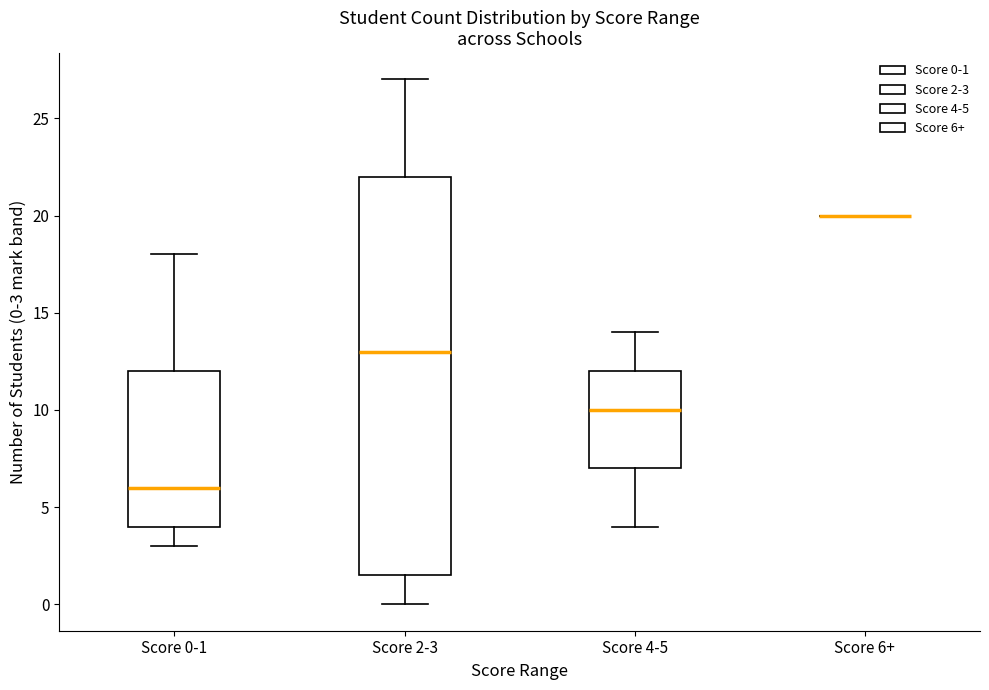

Reading left to right, read every box against the y-axis: the position of its median line, the range the box covers, and the ends of its whiskers. The values are not printed on the chart, so give them approximately, as read against the axis.

Score 0-1: median 6.0, box 4.0 to 12.0, whiskers 3.0 to 18.0
Score 2-3: median 13.0, box 1.5 to 22.0, whiskers 0.0 to 27.0
Score 4-5: median 10.0, box 7.0 to 12.0, whiskers 4.0 to 14.0
Score 6+: box collapsed to a line at 20.0, whiskers 20.0 to 20.0